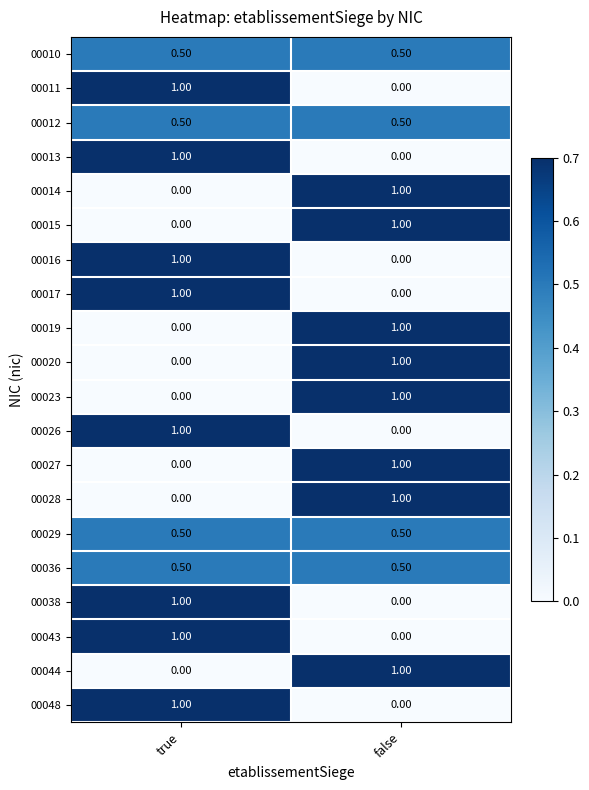

At which label does 00013 reach its minimum?

false